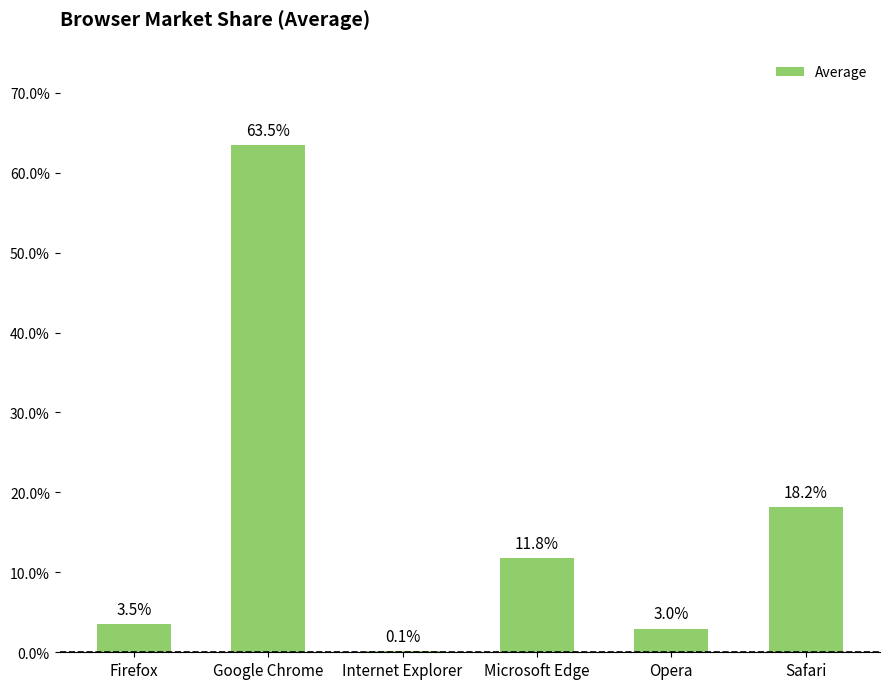

What is the sum of the values at Opera and Safari?

21.1